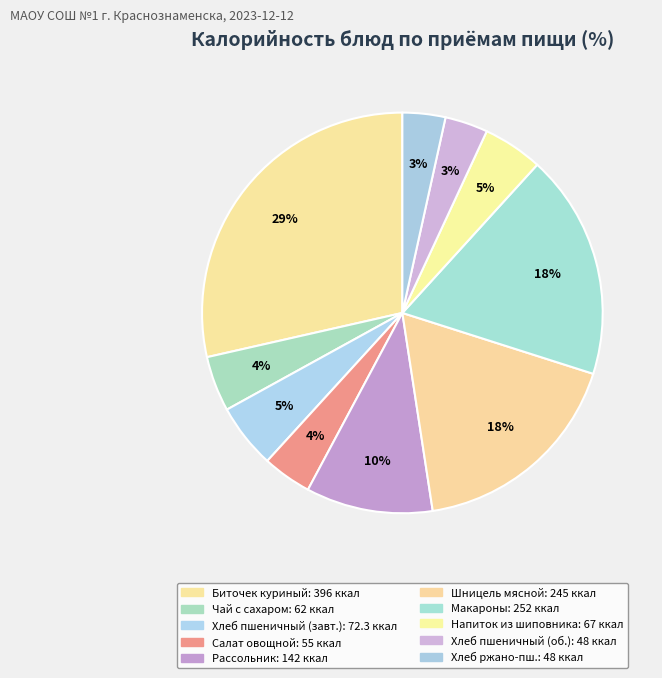

How many slices are in this pie chart?

10